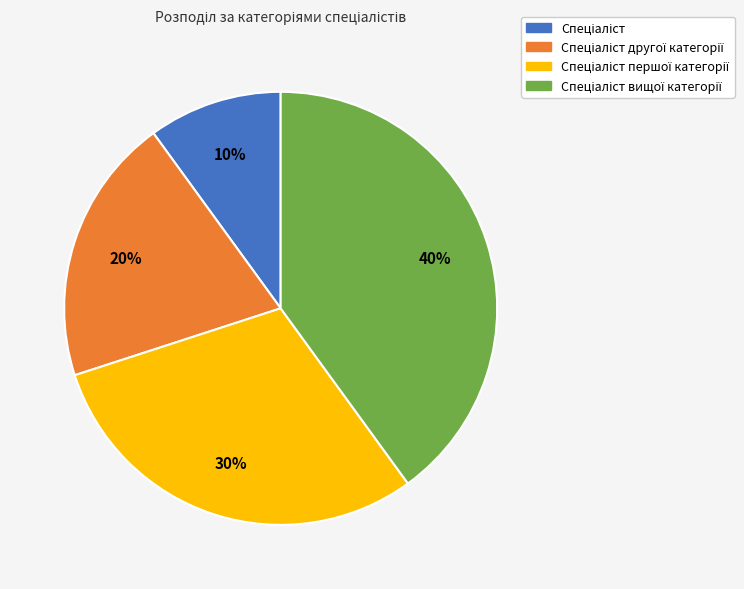

Is there a majority slice in this chart?

No